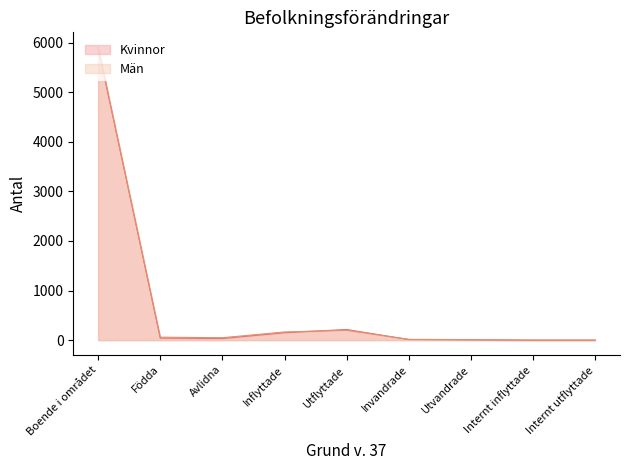

At which category does Män reach its first local peak?

Utflyttade